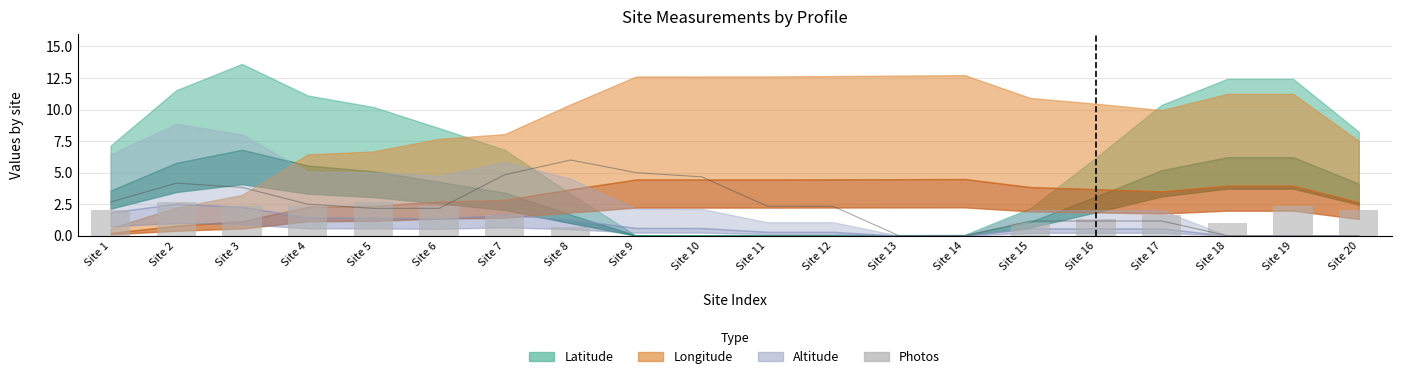

What is the average value?

1.3